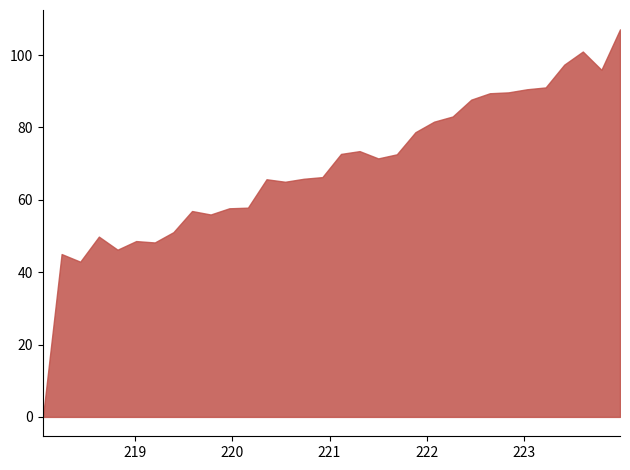

Which has a higher value, 220.3533 or 221.8812?

221.8812